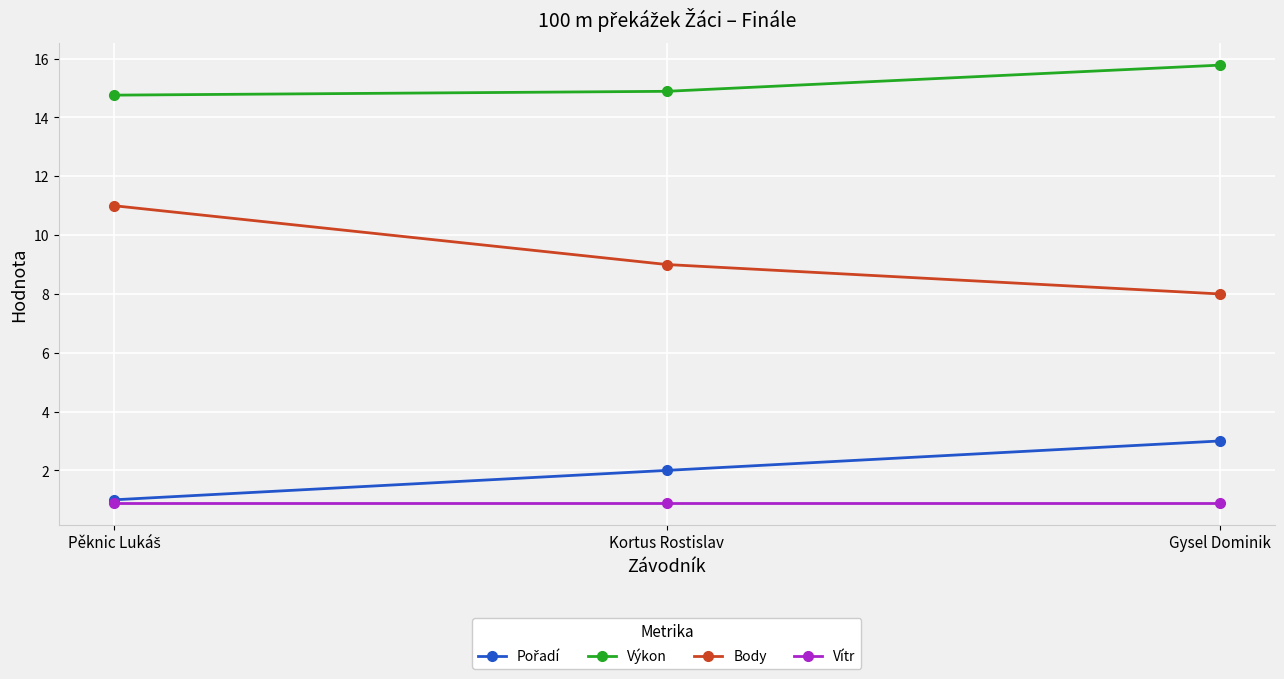

What value does the Body series have at Gysel Dominik?

8.0